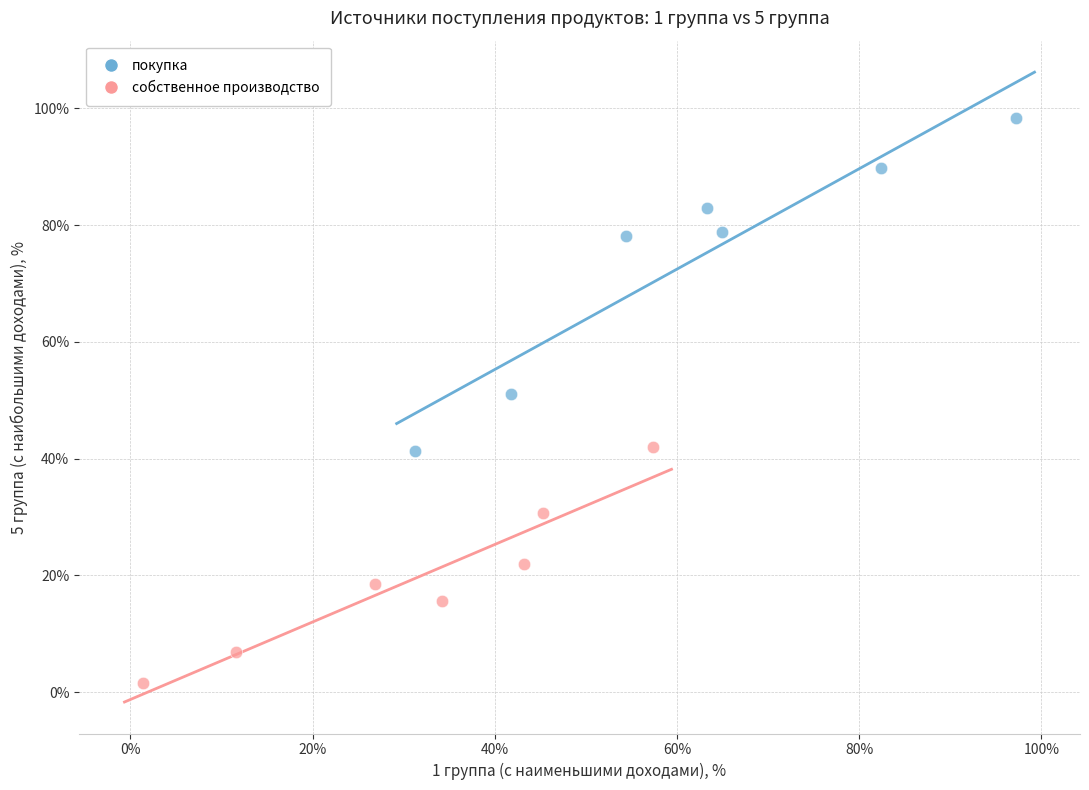

Which series reaches the minimum Y coordinate?

собственное производство